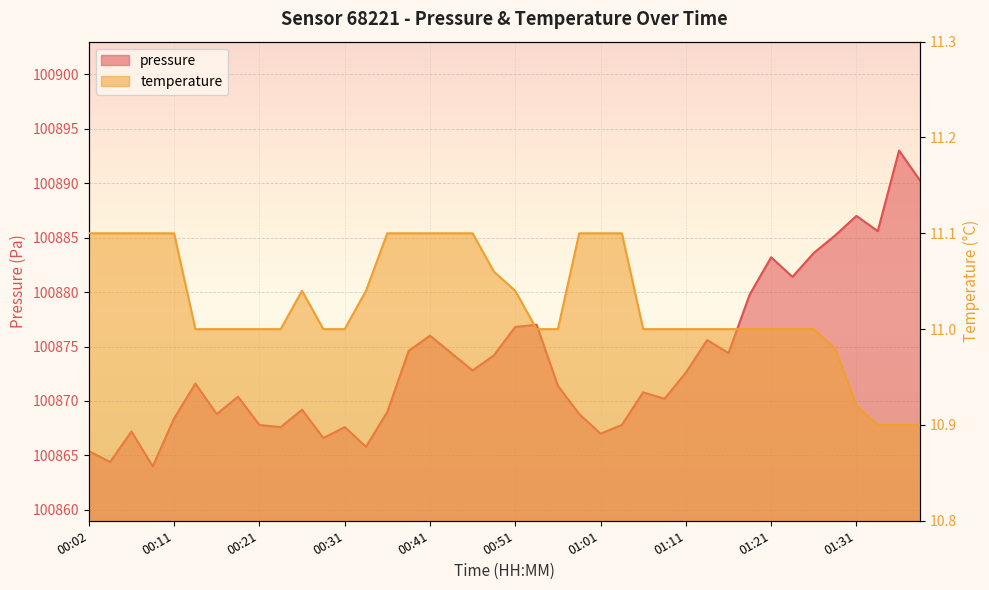

Rank the series by their maximum value, from highest to lowest.

pressure, temperature